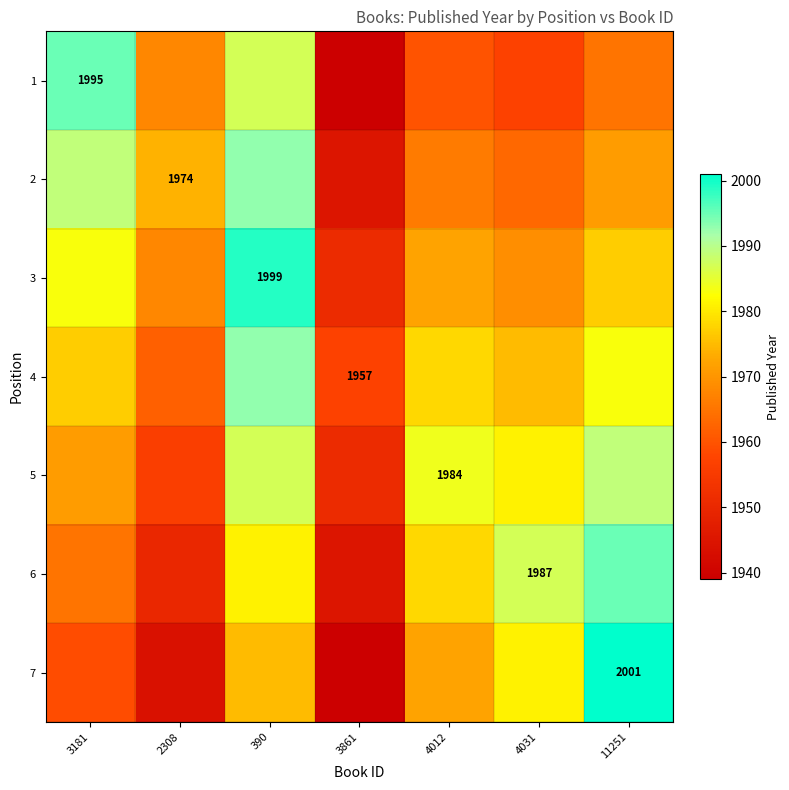

What is the smallest value displayed?

1939